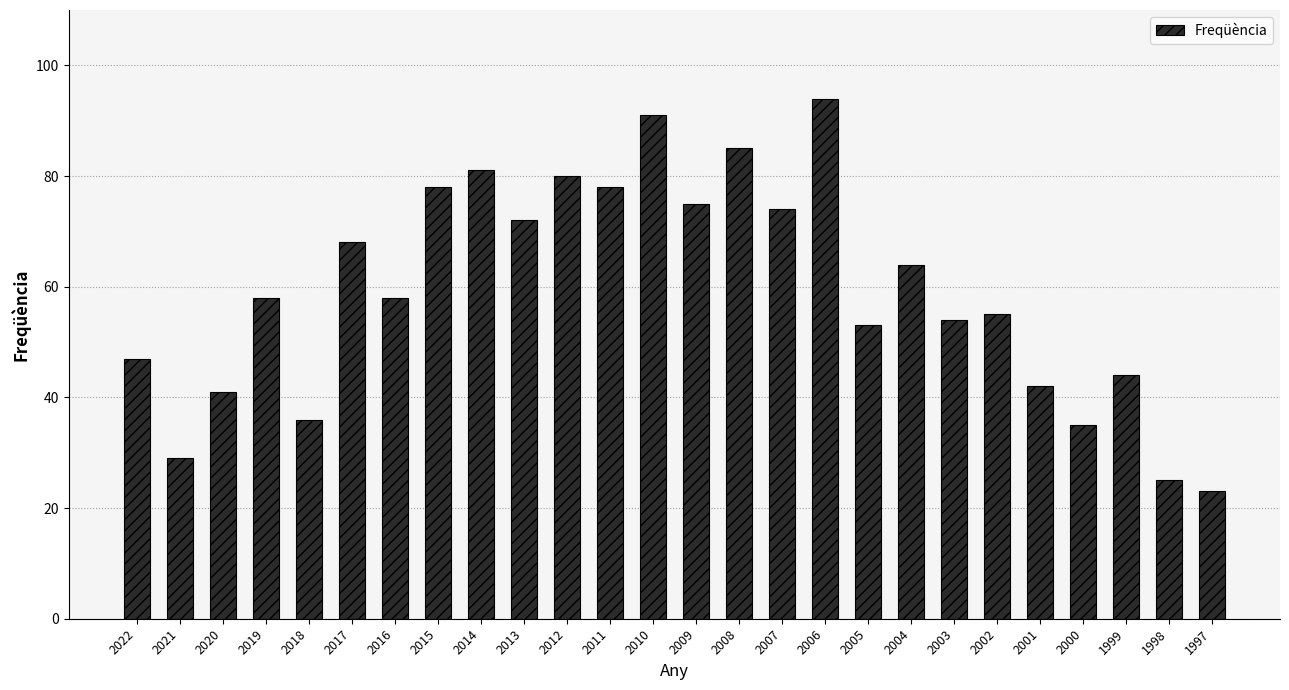

True or false: the data shows 32 at 1997.

False